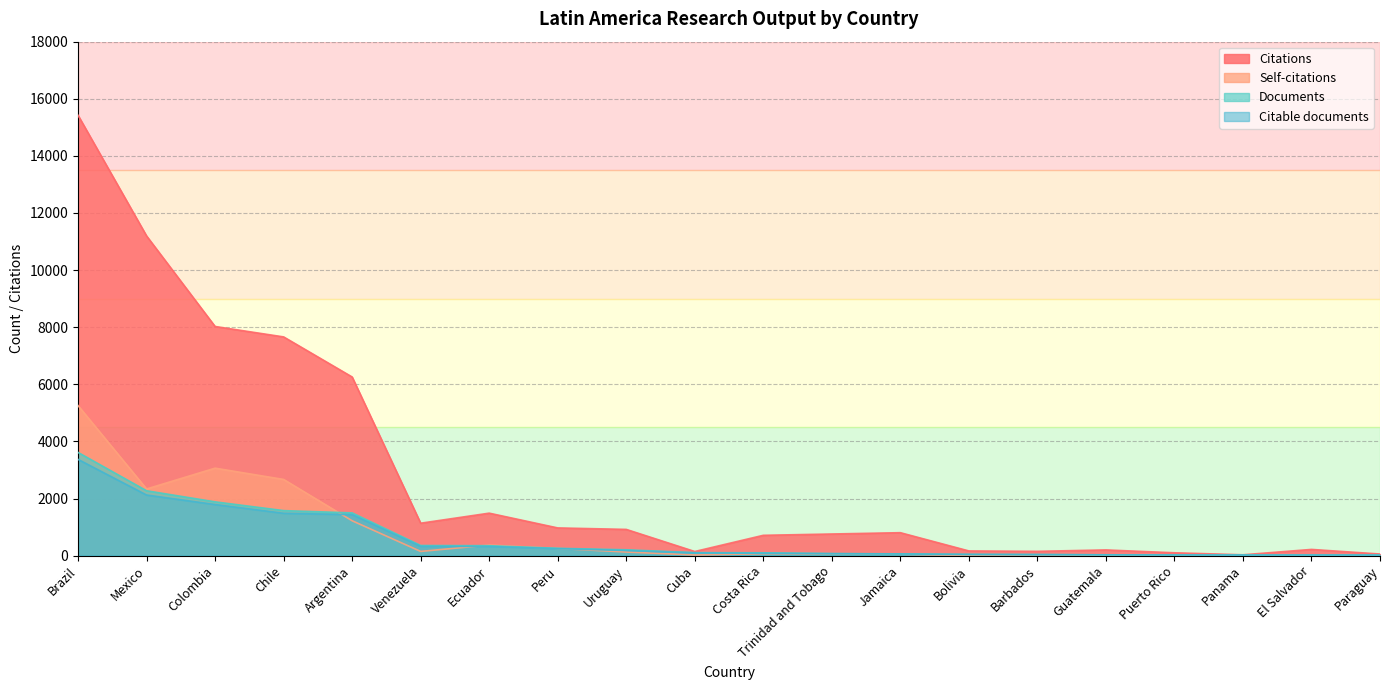

Rank the series by their maximum value, from lowest to highest.

Citable documents, Documents, Self-citations, Citations